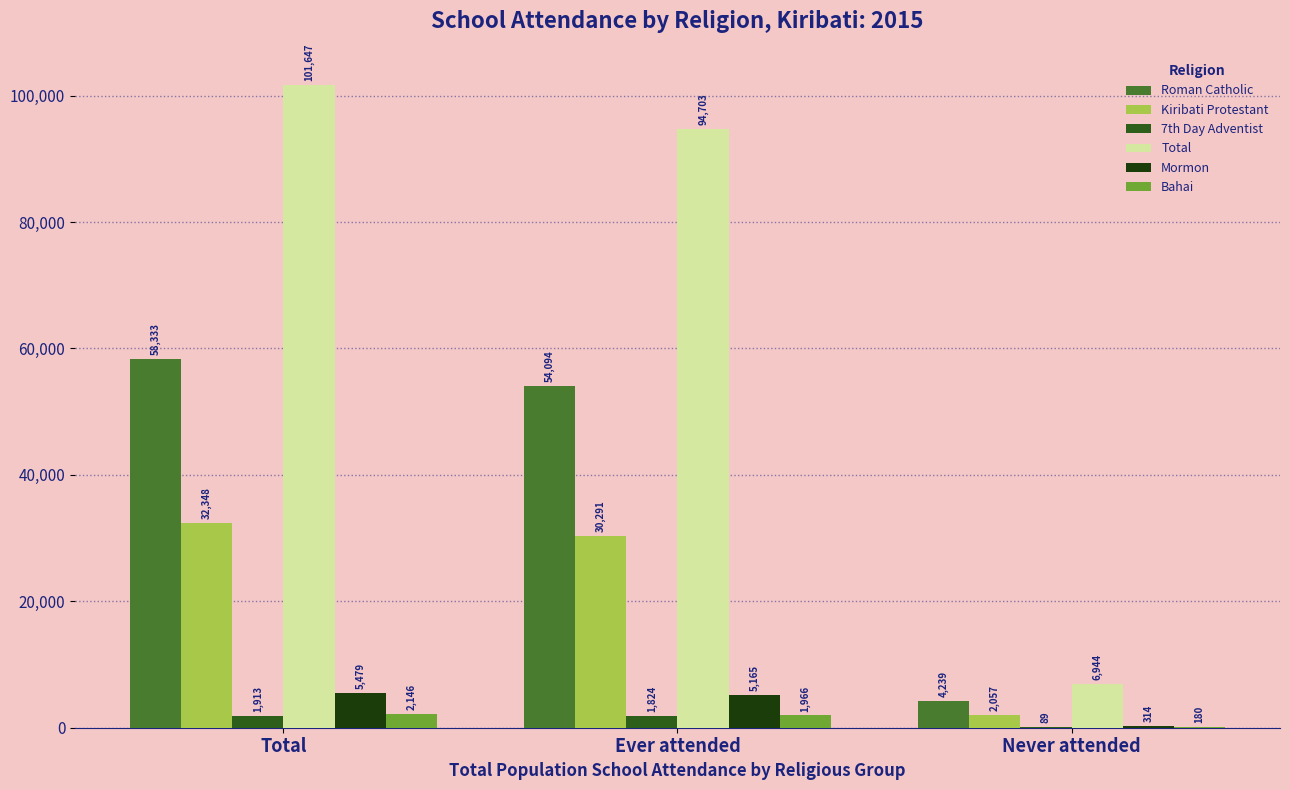

Reading right to left, list all the values displayed in this chart.

Roman Catholic: 4239	54094	58333
Kiribati Protestant: 2057	30291	32348
7th Day Adventist: 89	1824	1913
Total: 6944	94703	101647
Mormon: 314	5165	5479
Bahai: 180	1966	2146